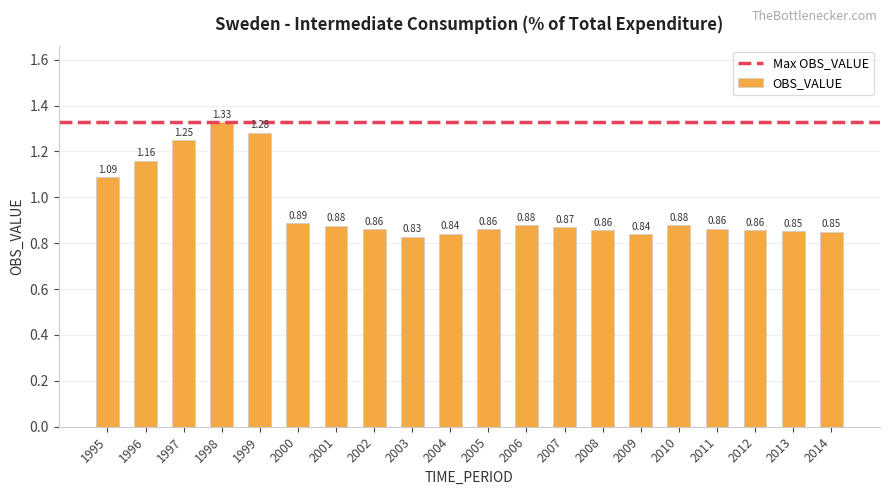

Which has a higher value, 2010 or 2008?

2010